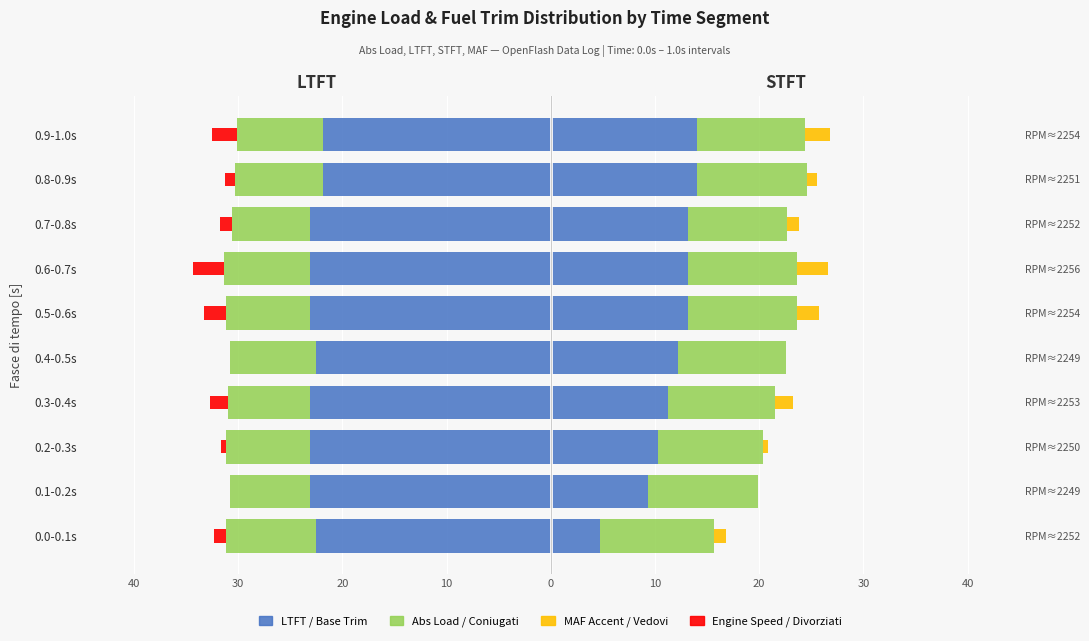

Are the bars horizontal?

Yes